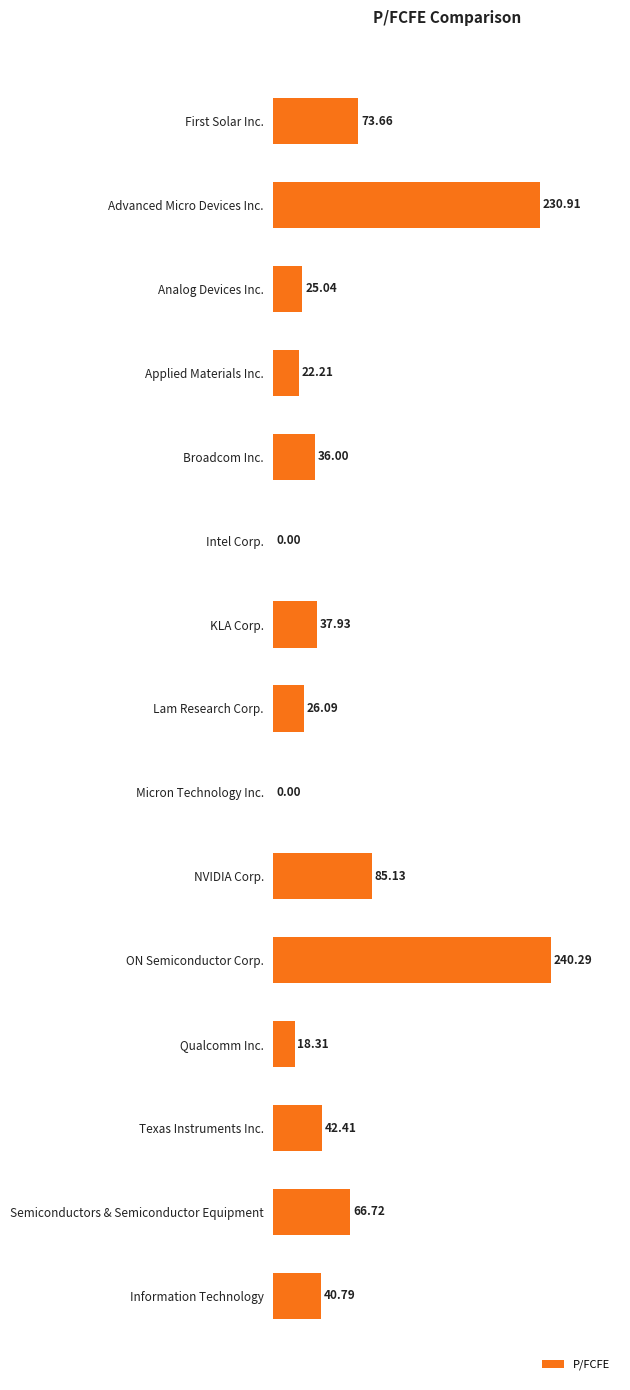

Does the chart contain stacked bars?

No